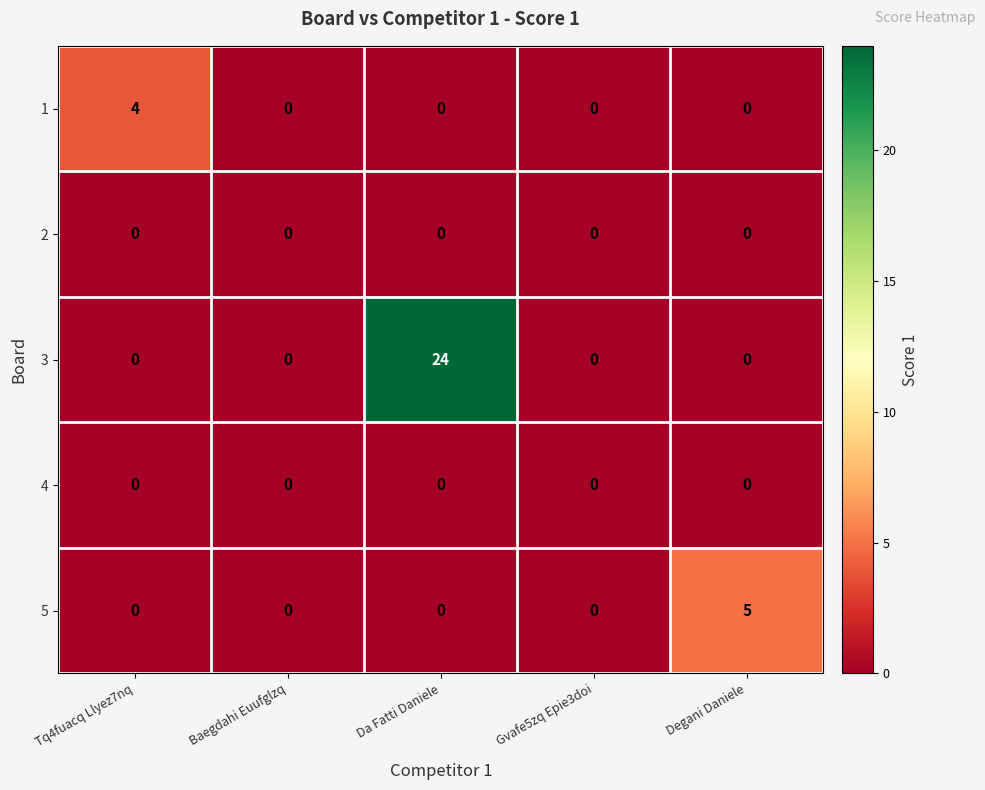

Count the number of data series in this chart.

5